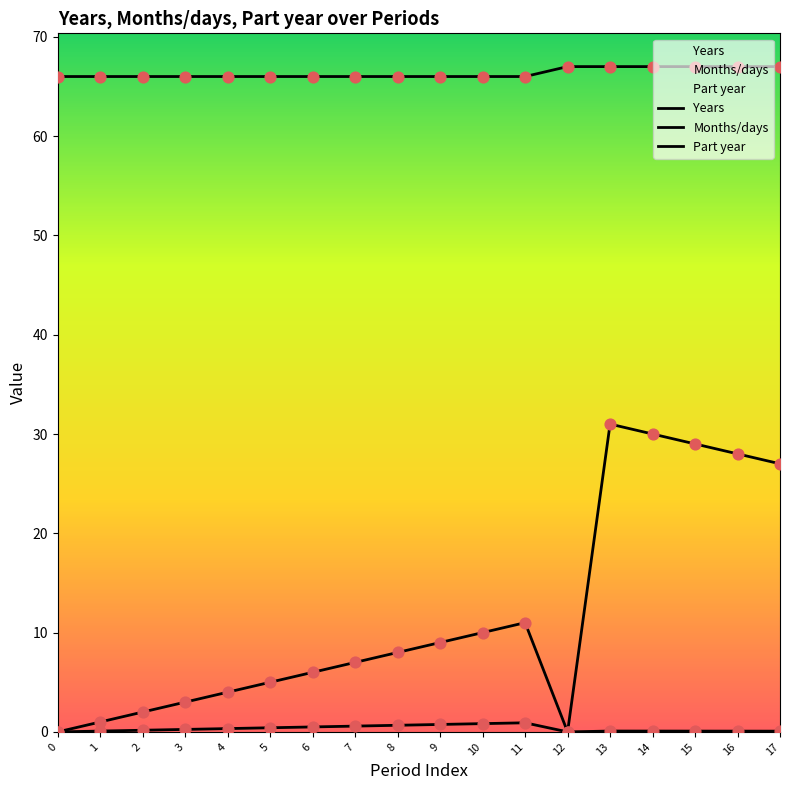

Which series reaches the maximum Y coordinate?

Years